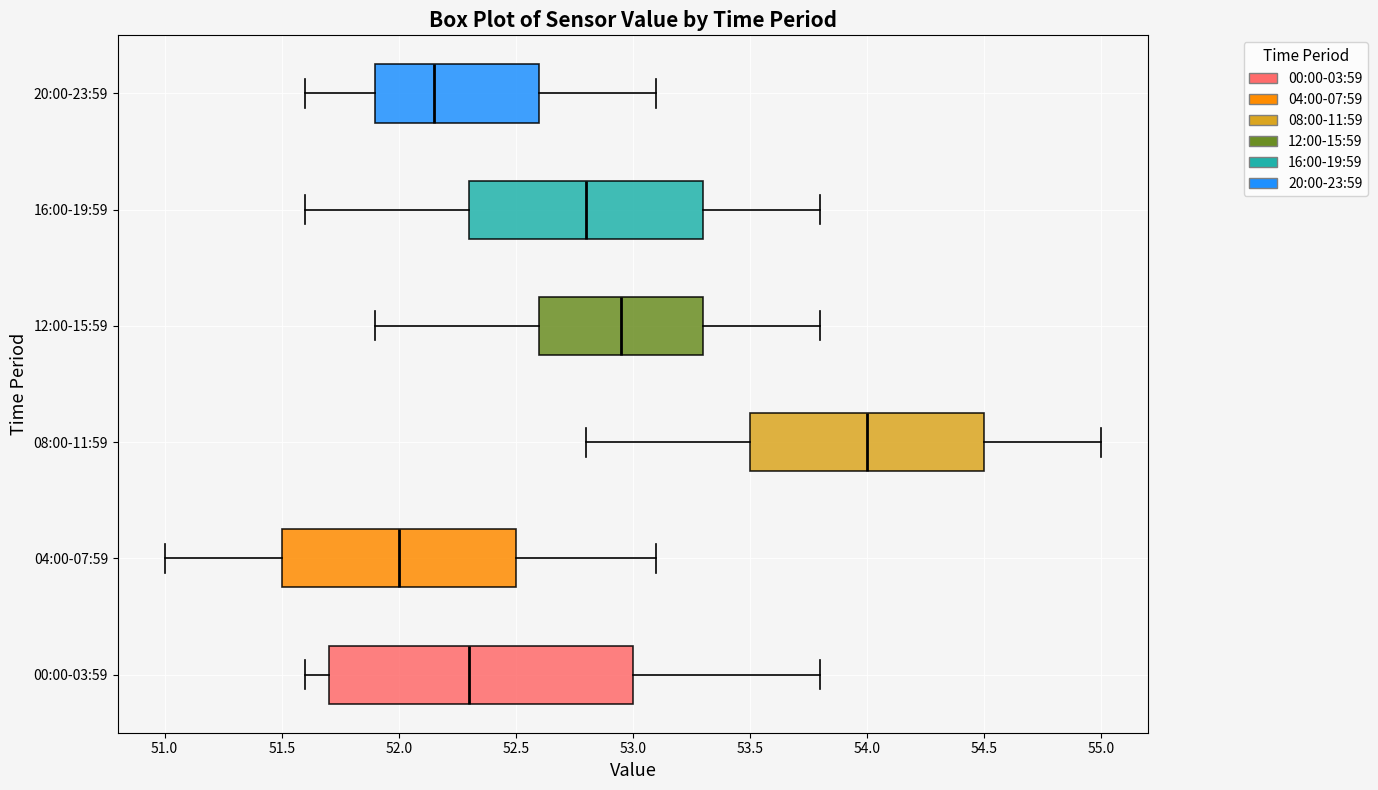

Which box's median line is the furthest to the left?

04:00-07:59